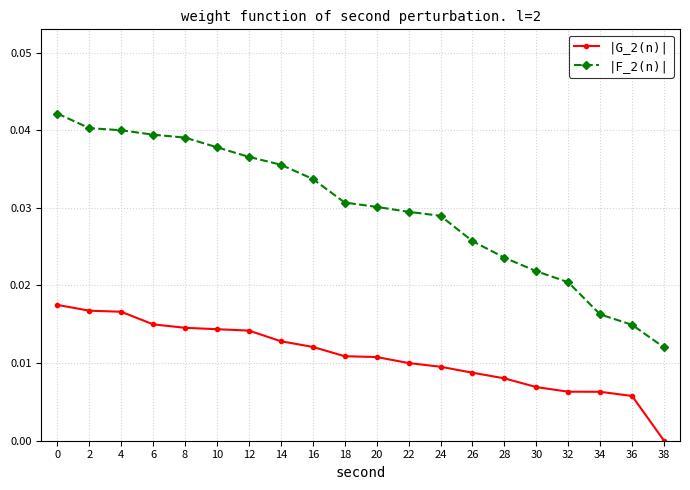

At how many categories does at least one series exceed 0?

20